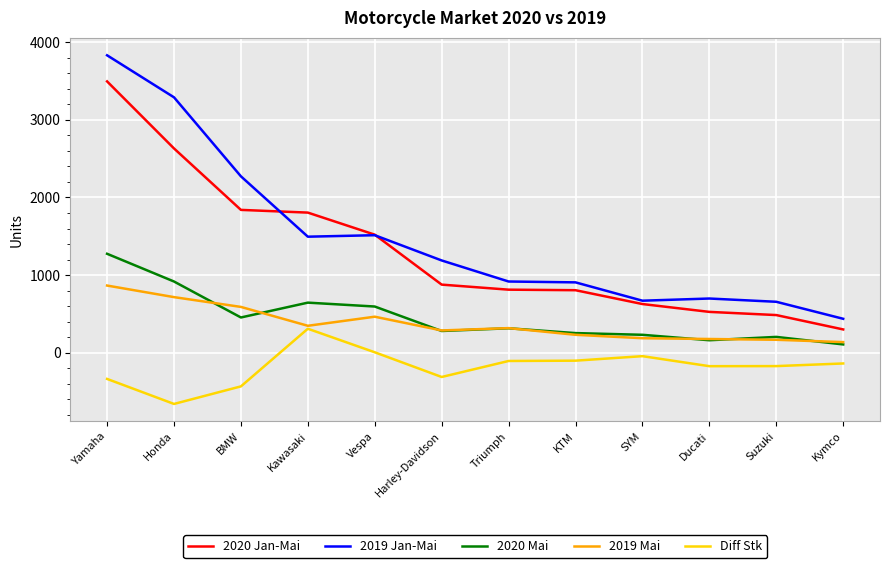

What is the sum of the 2020 Jan-Mai values at KTM and Honda?

3437